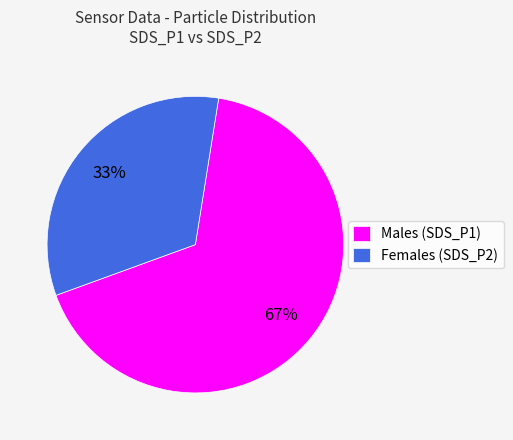

To the nearest percent, what is the difference between the largest and smallest slice percentages?

34%